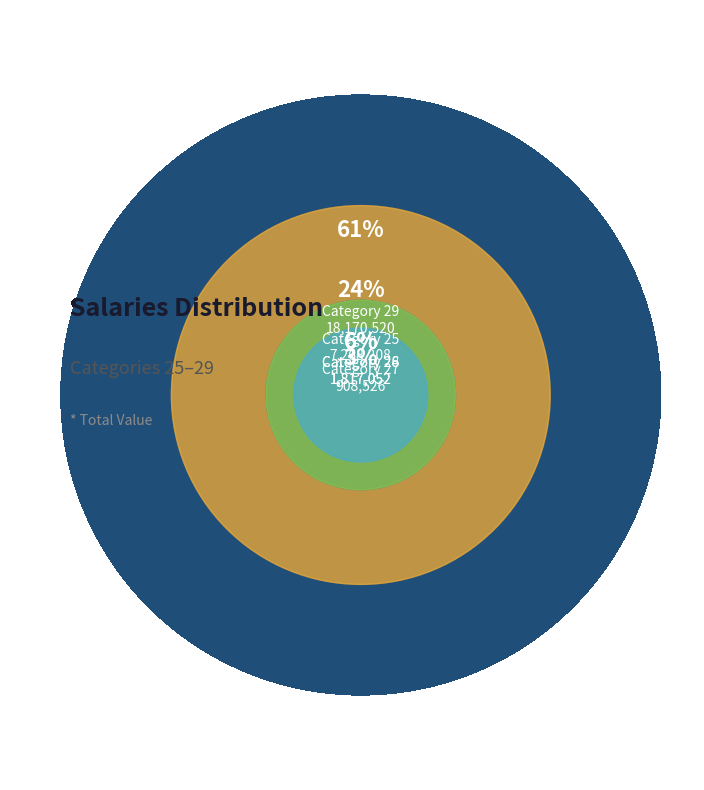

What percentage do 25 and 26 together represent?

30.3%